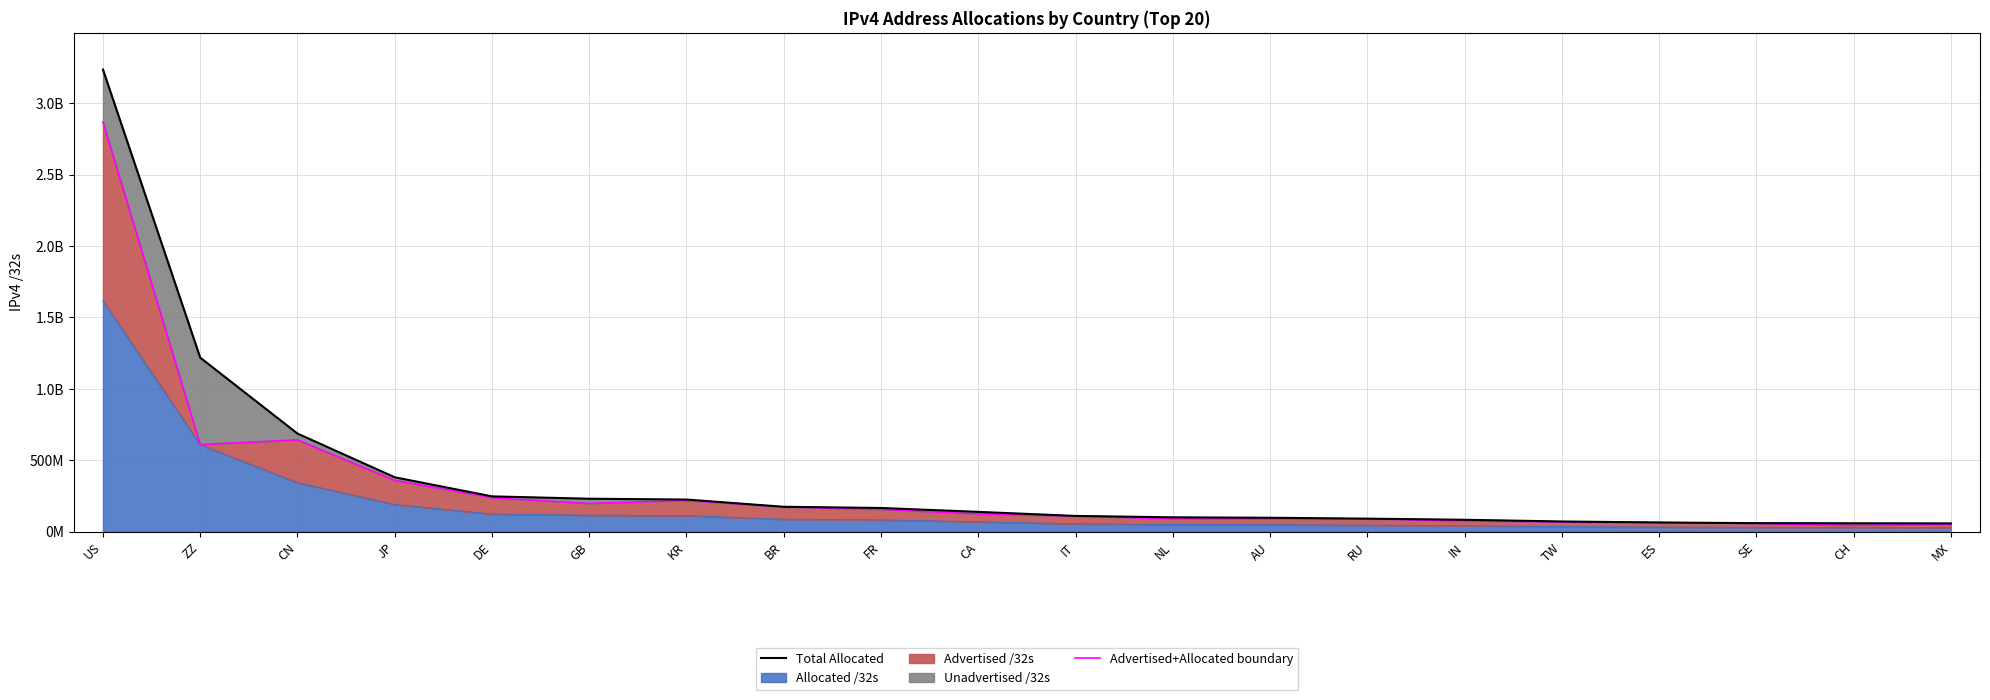

The value at TW is 71390720. True or false?

True